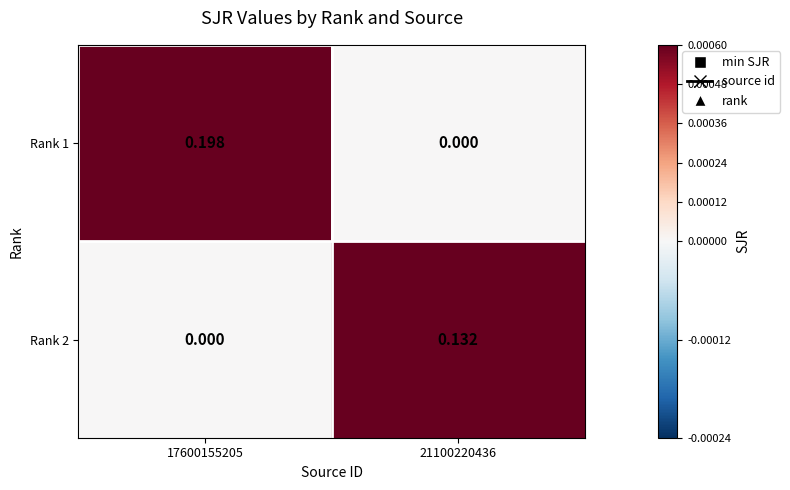

Which series has the largest total across all categories?

Rank 1